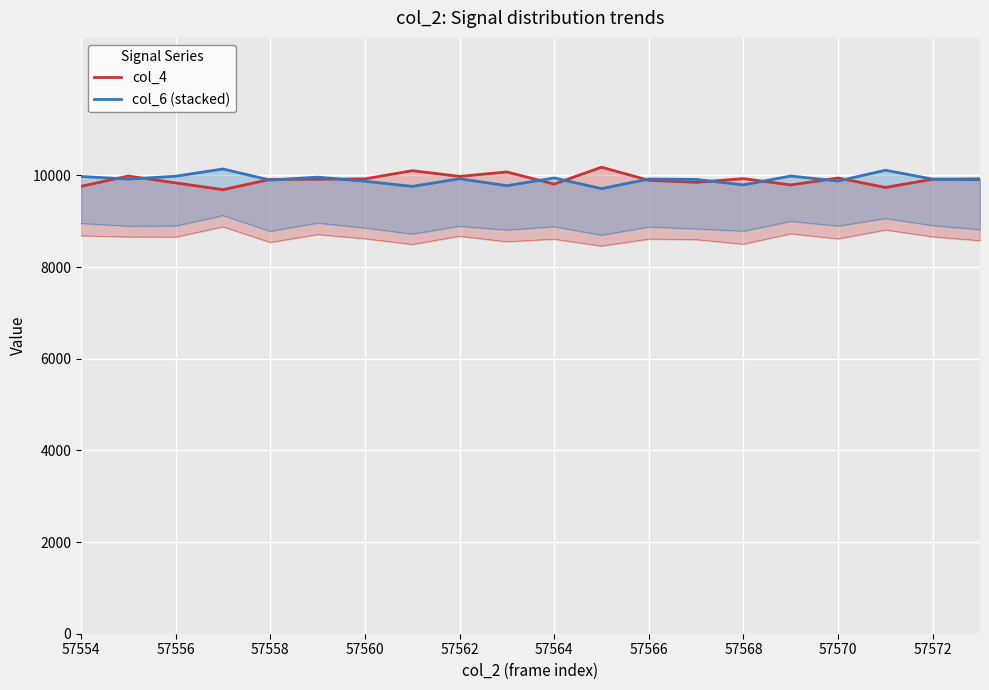

How many interior local peaks does the col_6 (stacked) series have?

7